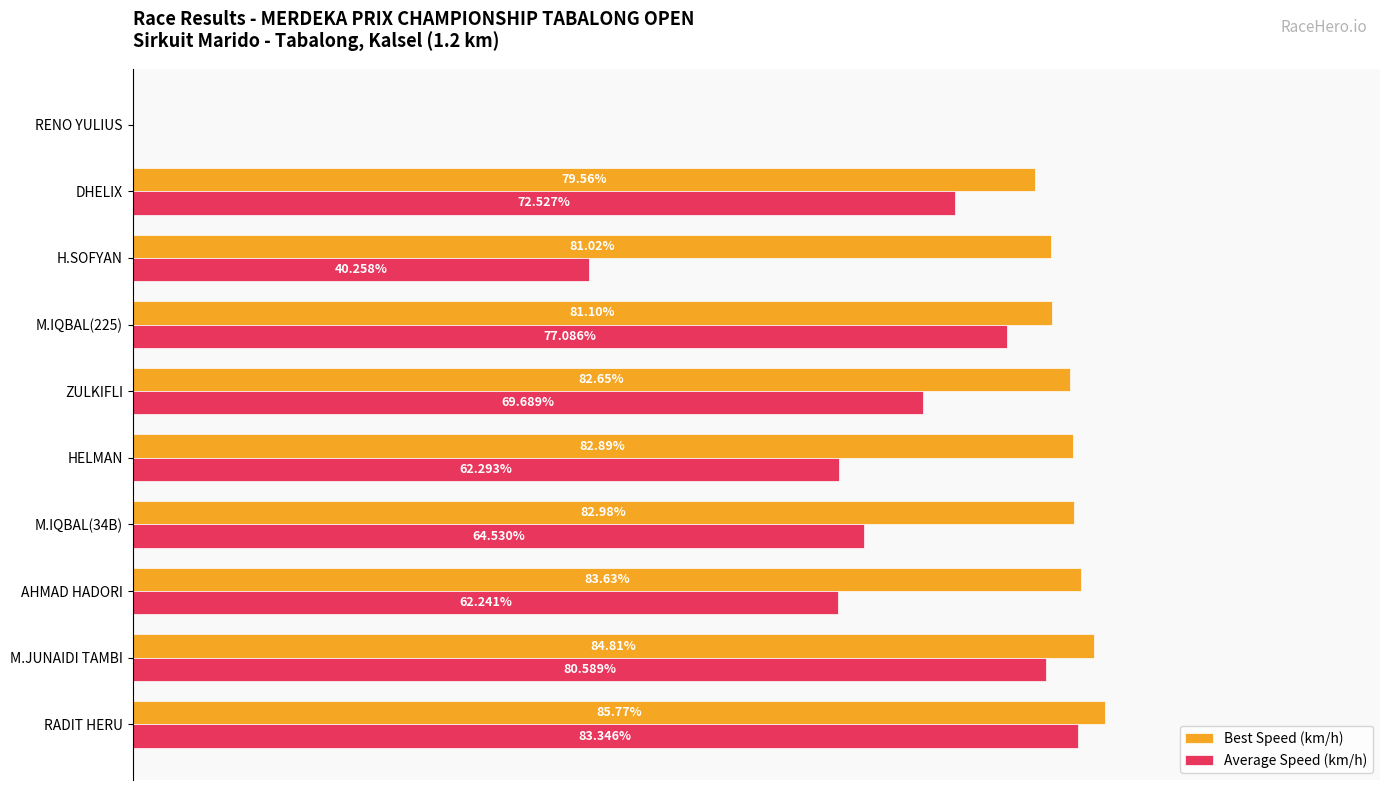

At which category does the chart reach its peak across all series?

RADIT HERU